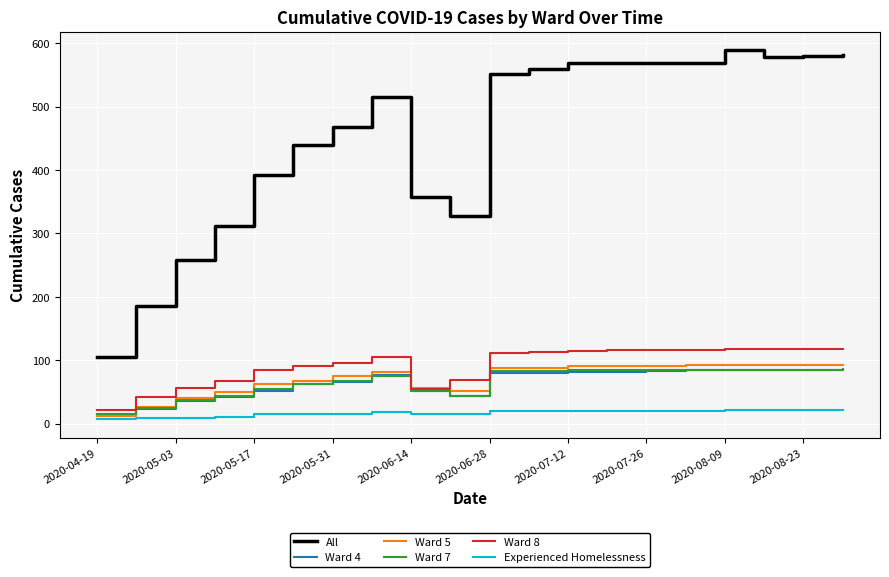

What is the difference between the maximum and minimum values in the Ward 5 series?

80